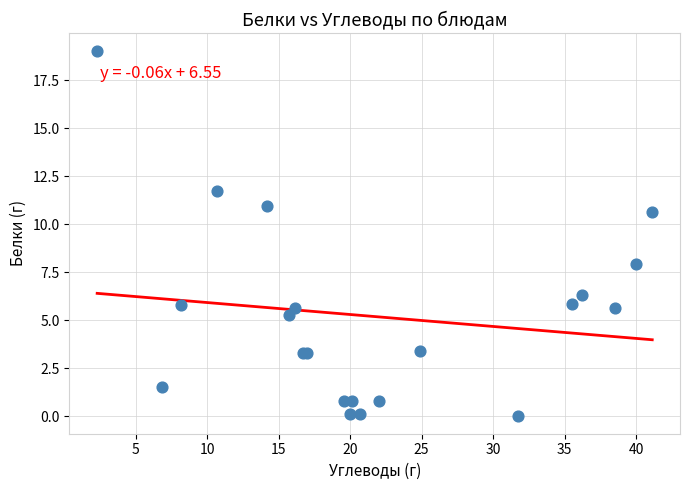

What Y value in the scatter plot is closest to 9?

8.0